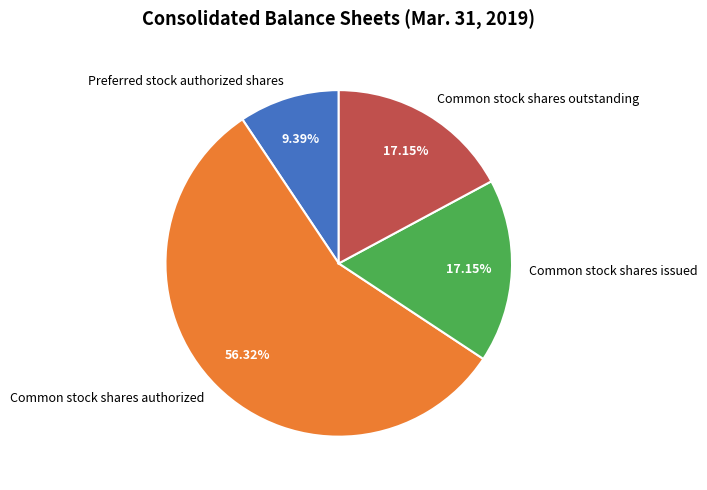

Does Common stock shares authorized account for over 50% of the chart?

Yes